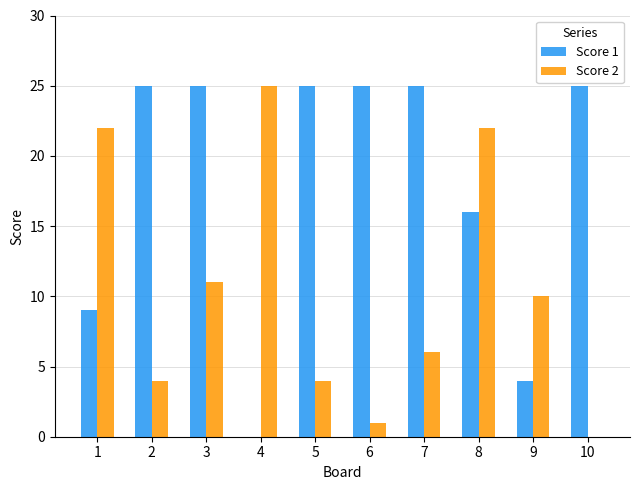

At which category is the sum across all series the highest?

8